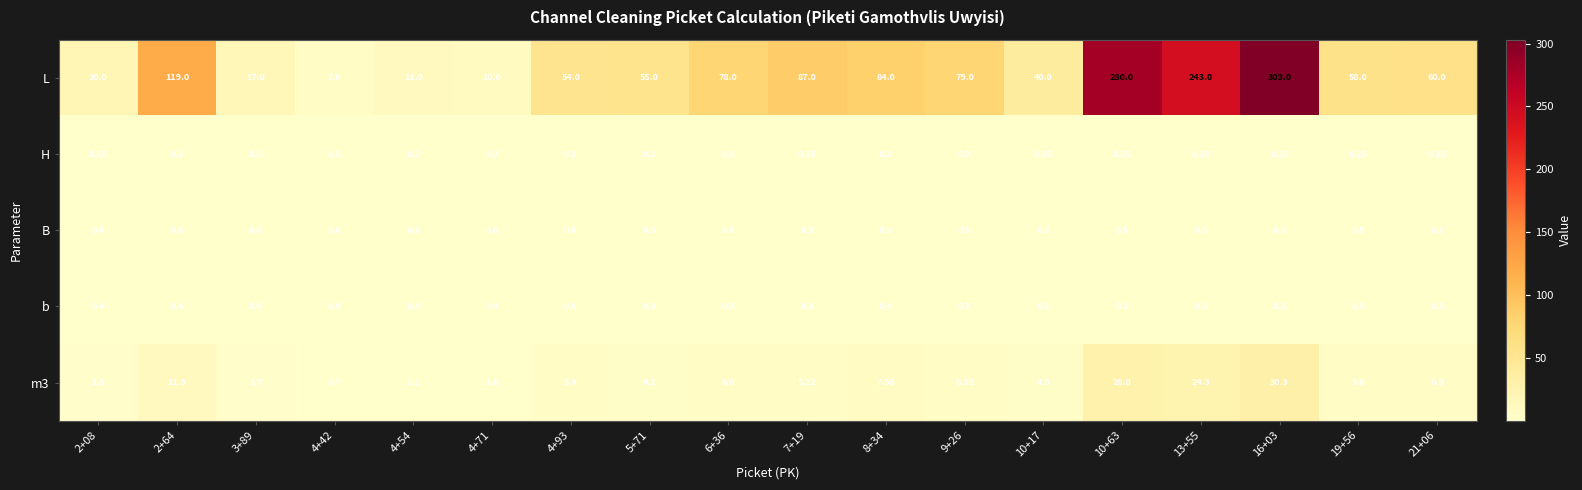

Which series has the largest total across all categories?

L